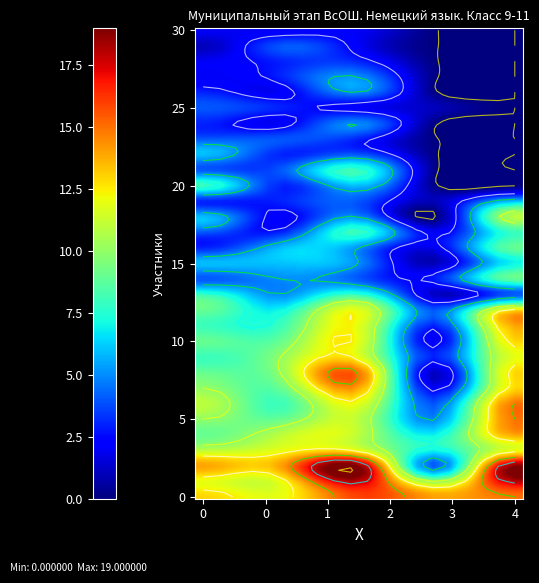

What is the difference between the second highest and minimum values in the Тукаленко Милана series?

3